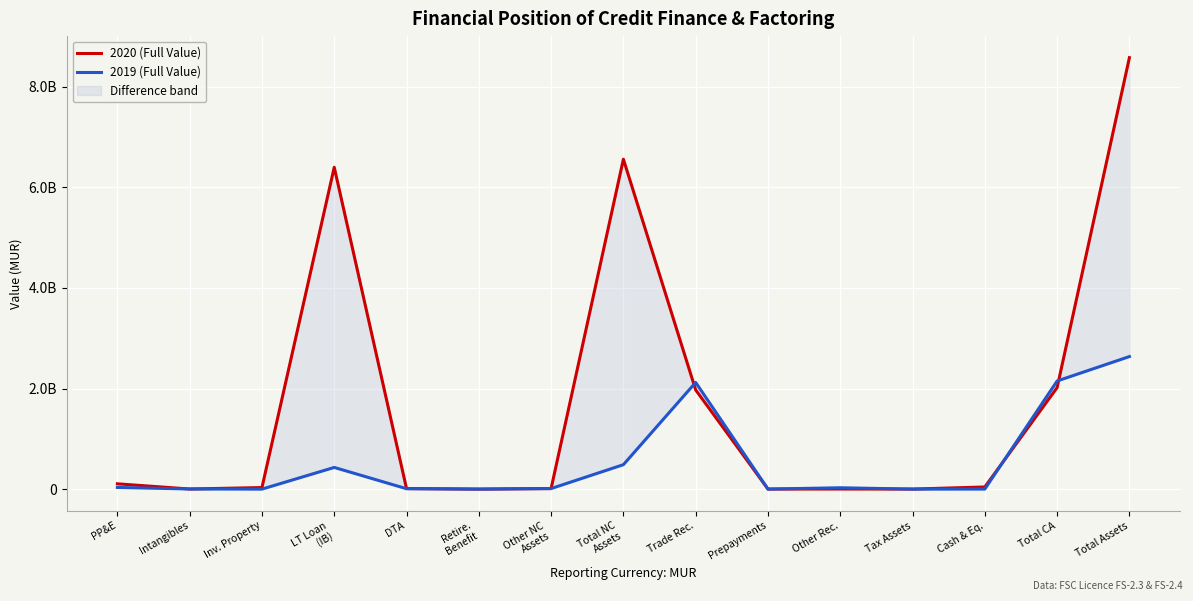

Is the value of 2020 (Full Value) at Intangibles greater than the value of 2019 (Full Value) at Tax Assets?

Yes